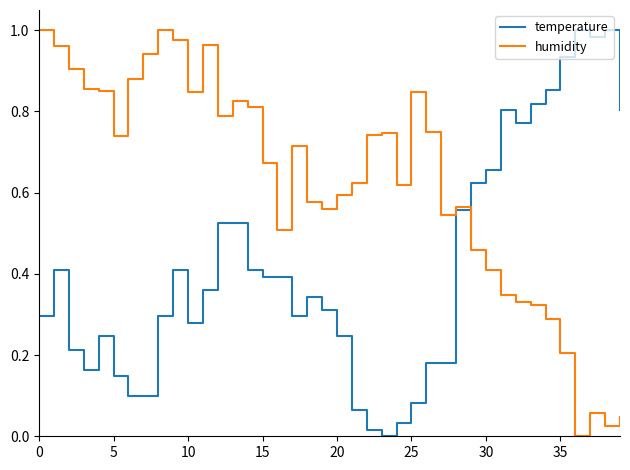

Which series has the largest total across all categories?

humidity